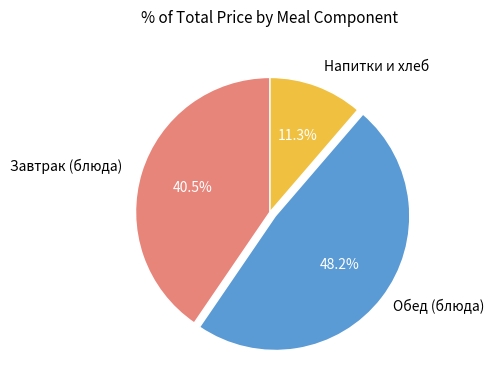

Does any single category account for the majority?

No